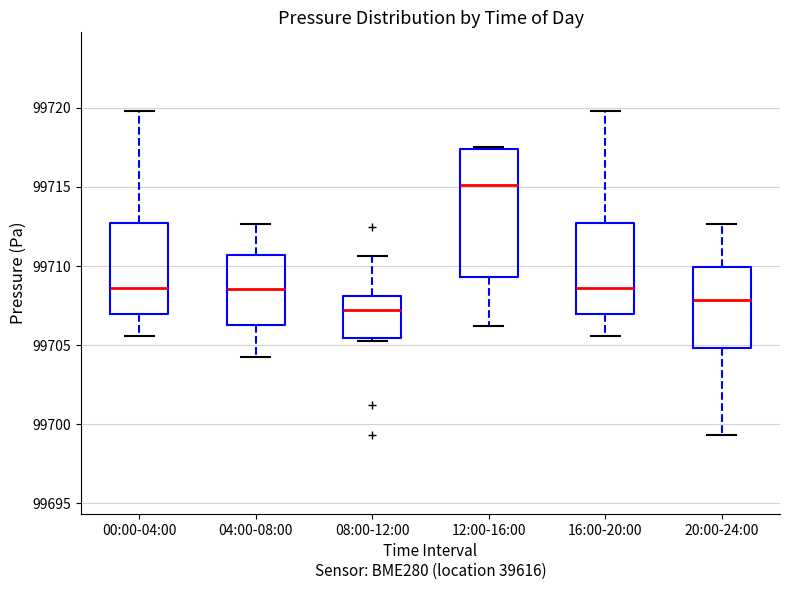

Where is the lower edge of the box for 12:00-16:00 on the y-axis? The values are not printed on the chart, so give them approximately, as read against the axis.

99709.5